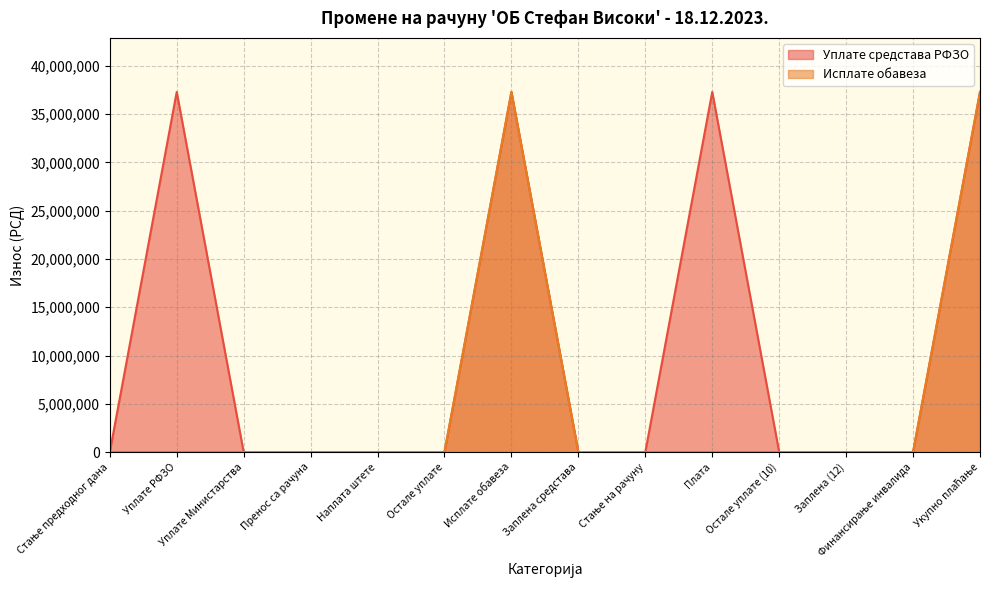

Which series has the largest total across all categories?

Уплате средстава РФЗО